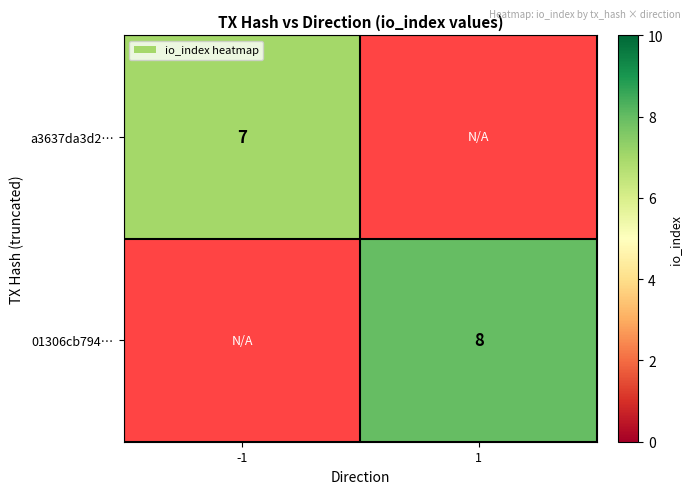

True or false: a3637da3d2… has a value of 4 at -1.

False